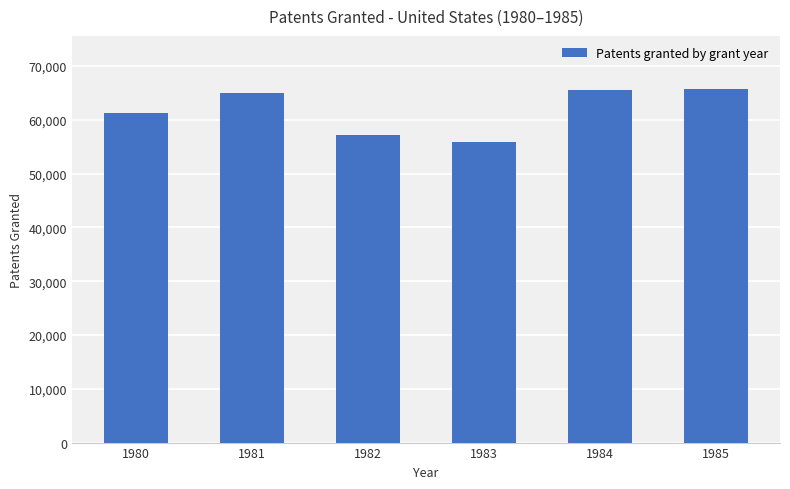

What is the smallest value displayed?

55816